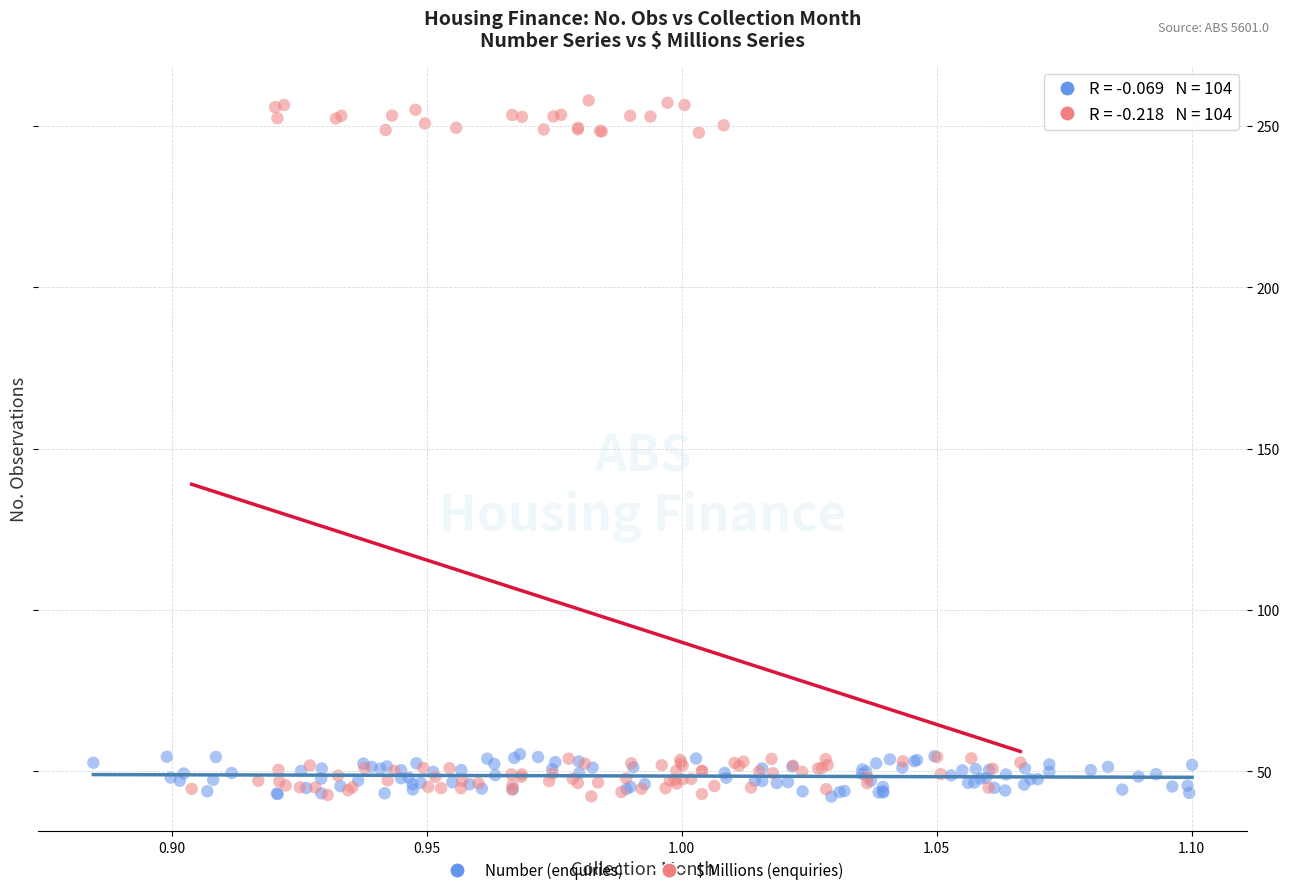

Which series has the largest Y range (max minus min)?

$ Millions (enquiries)